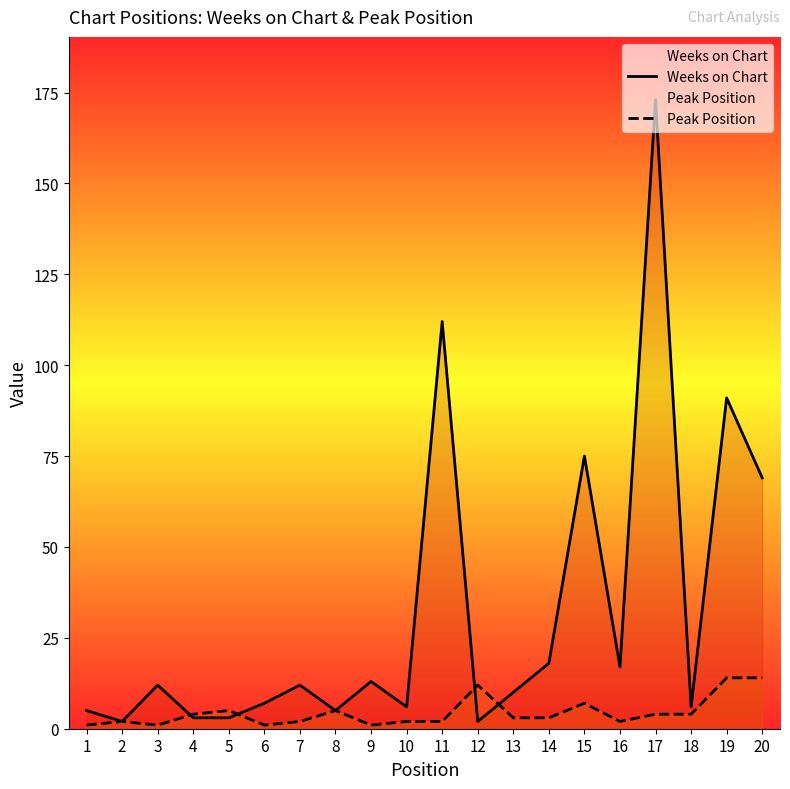

Which series has the largest total across all categories?

Weeks on Chart